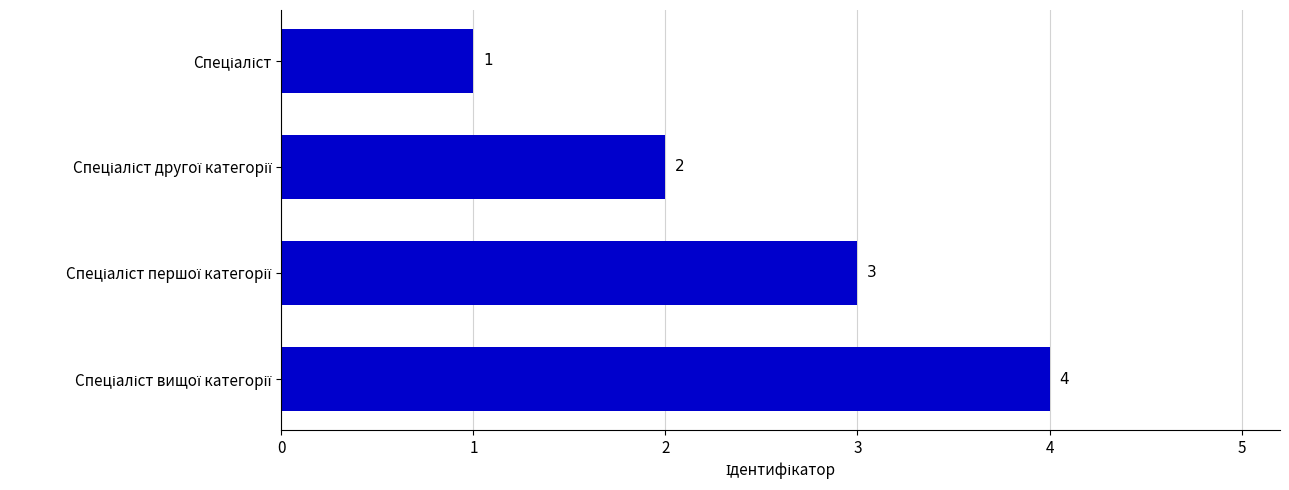

What is the difference between the maximum and minimum values?

3